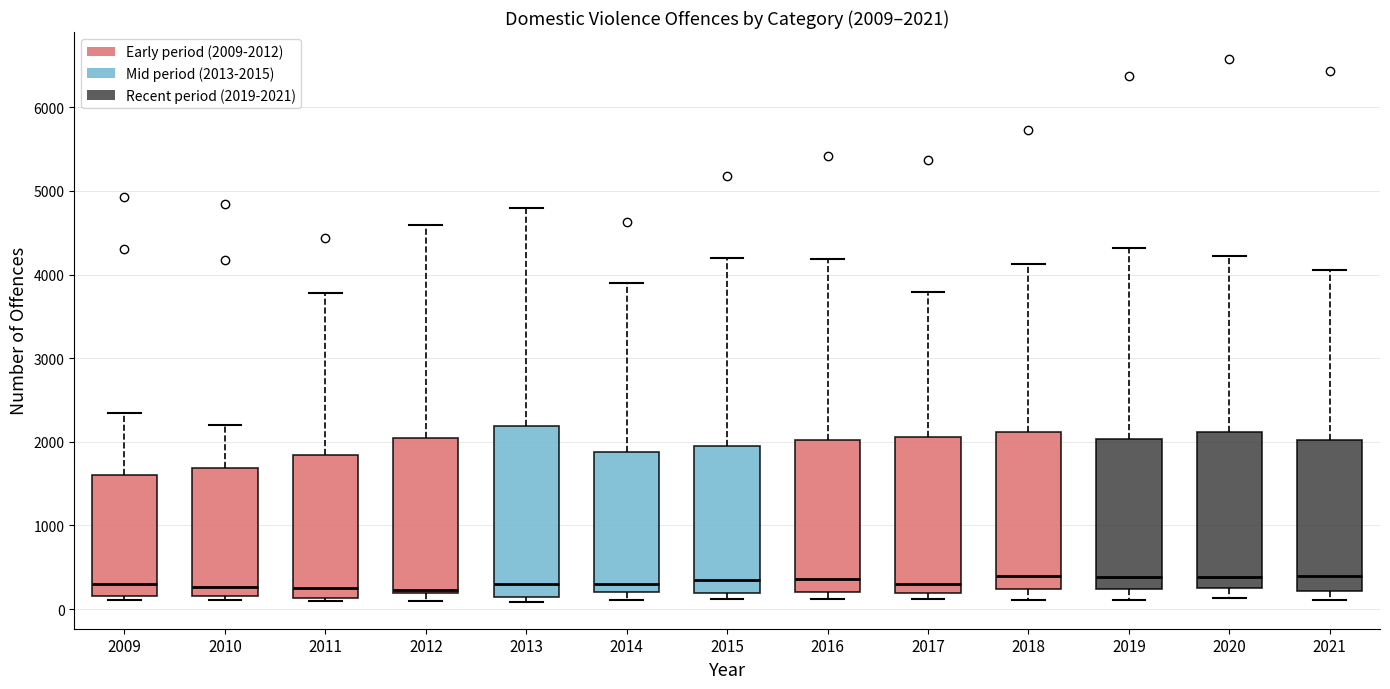

Comparing the boxes themselves (not the whiskers), which one is the tallest?

2013